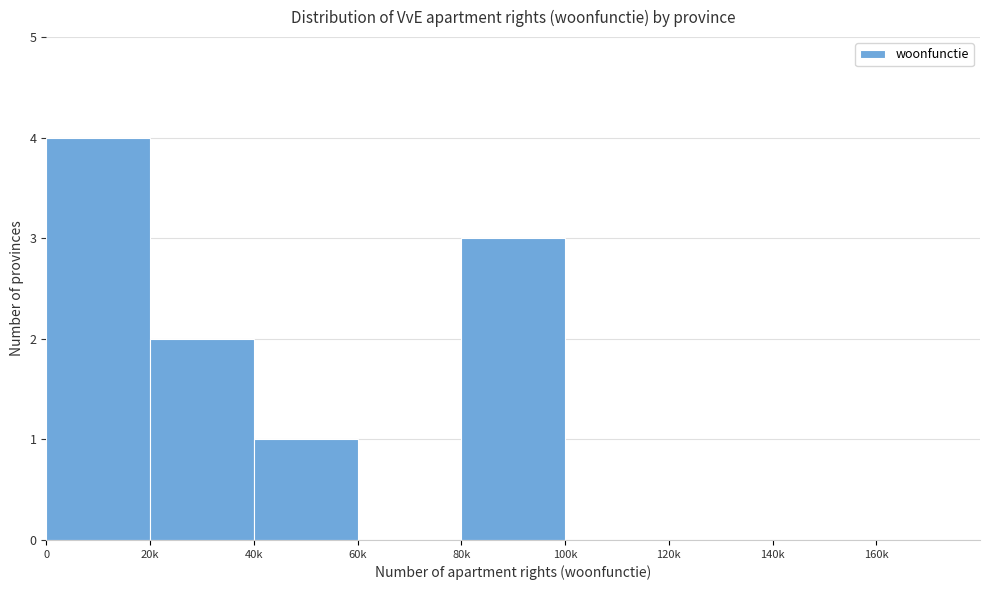

Reading right to left, transcribe all the data shown in this chart.

160k=0	140k=0	120k=0	100k=0	80k=3	60k=0	40k=1	20k=2	0=4